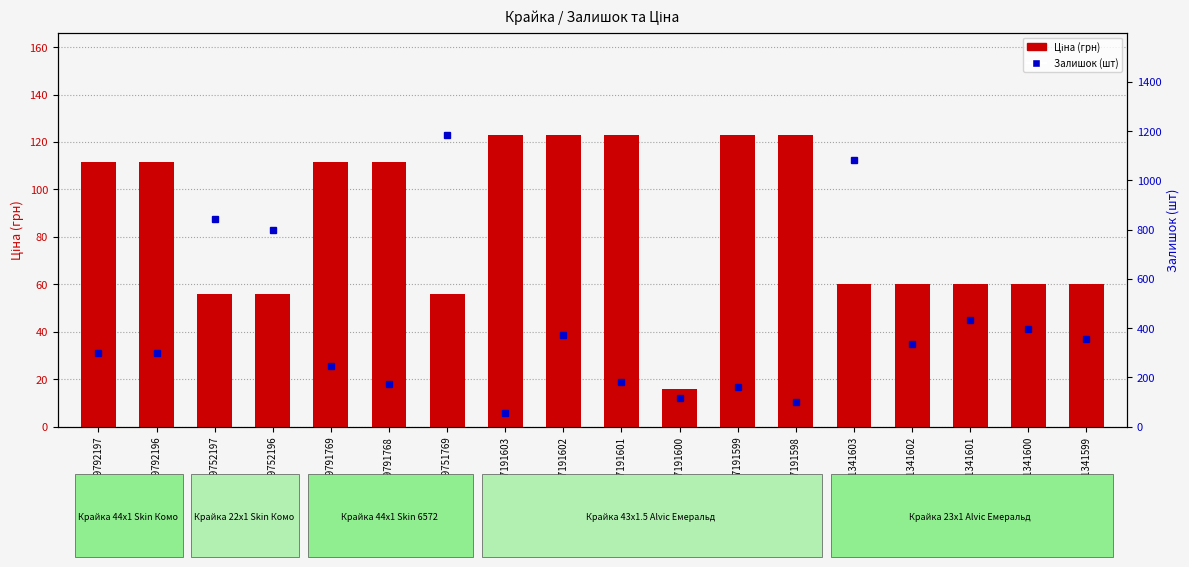

How many data points in Ціна (грн) are less than 111?

9